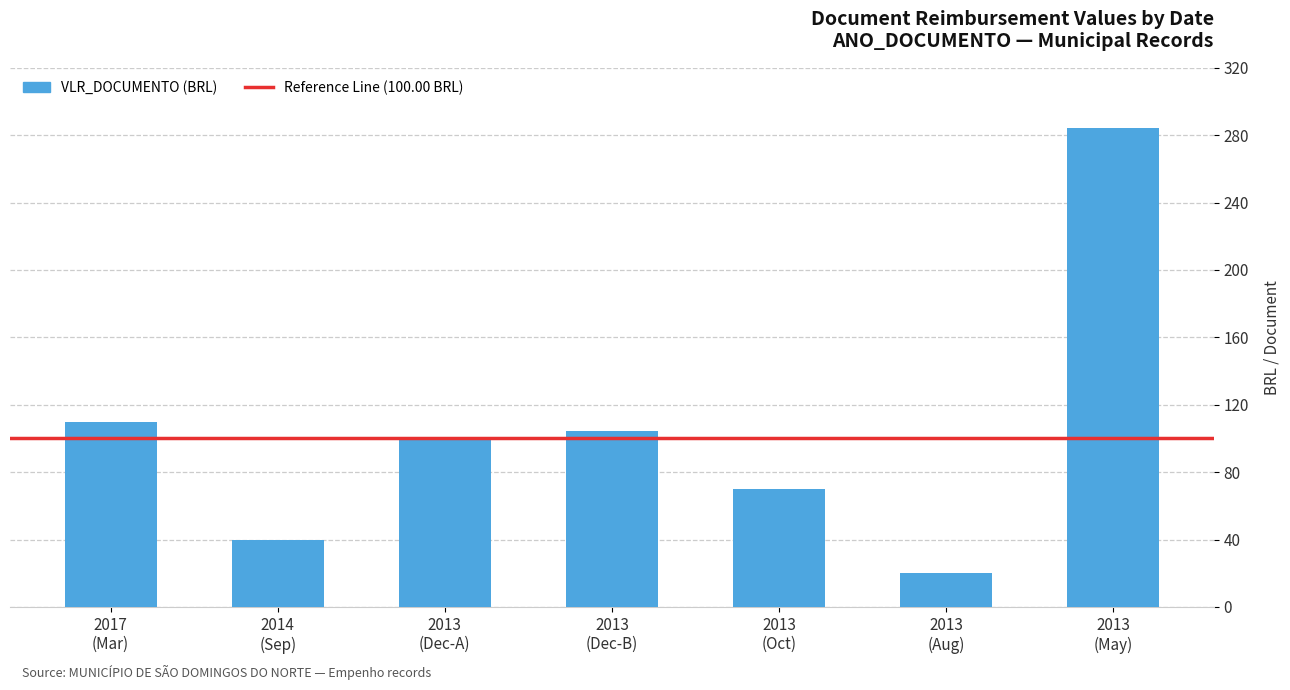

List the labels in order of value, largest first.

2013
(May), 2017
(Mar), 2013
(Dec-B), 2013
(Dec-A), 2013
(Oct), 2014
(Sep), 2013
(Aug)